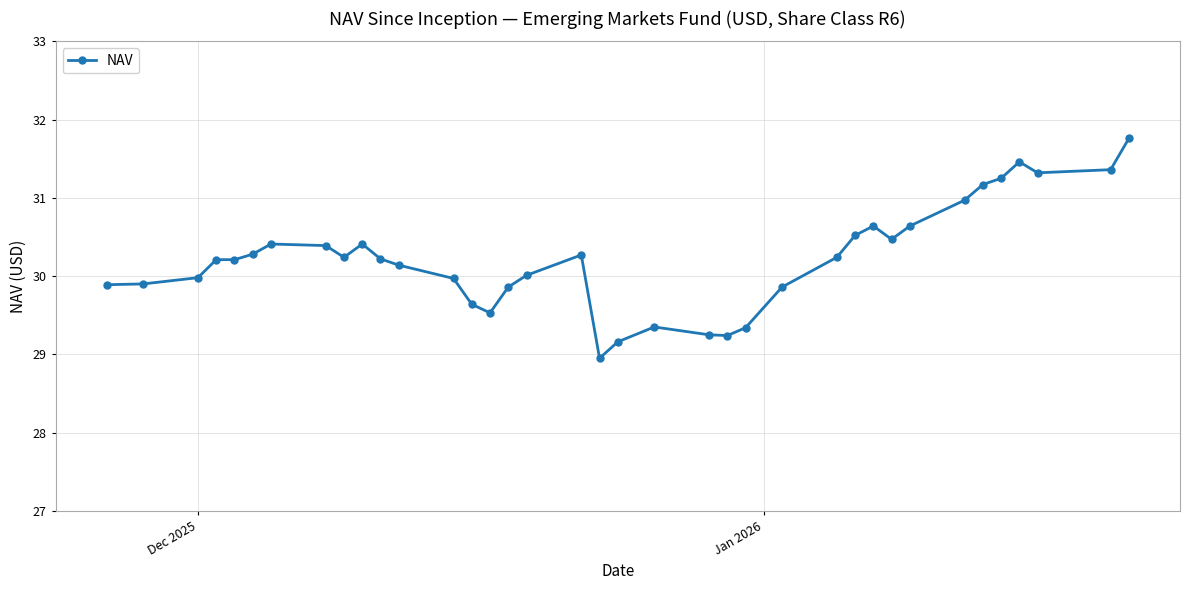

What is the average value?

30.2